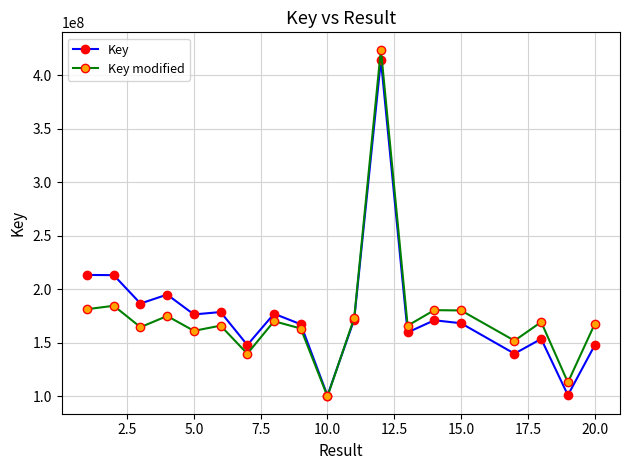

What is the sum of all Key modified values?

3333399562